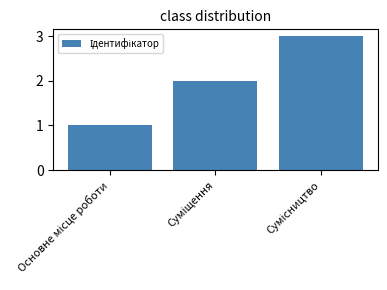

What is the average value?

2